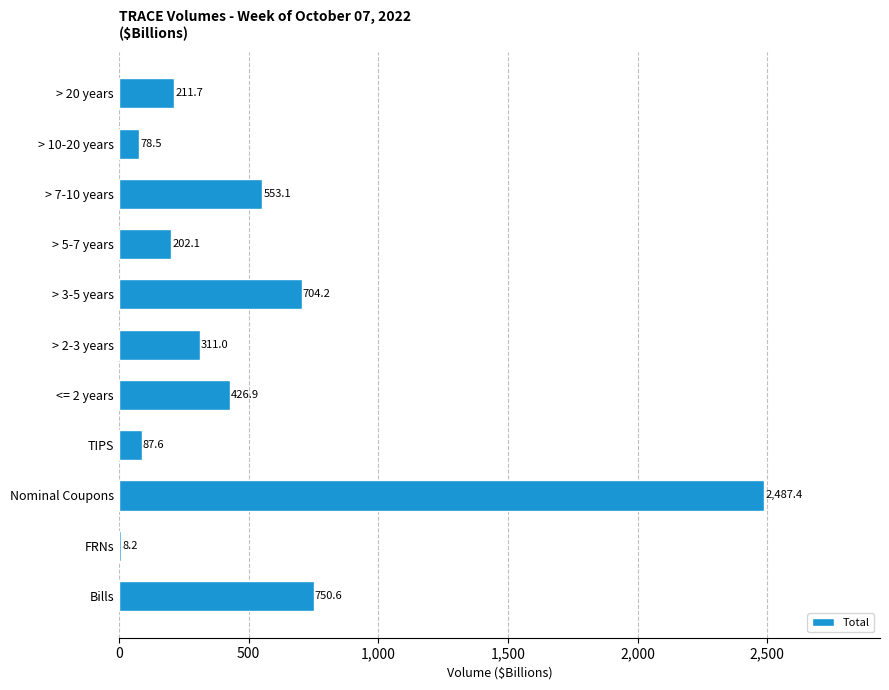

What is the maximum value shown in the chart?

2487.4